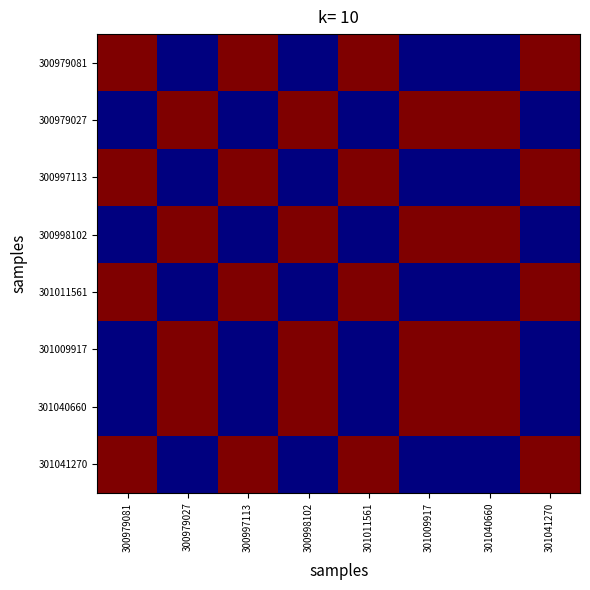

Which category has the highest value across all series?

300979081